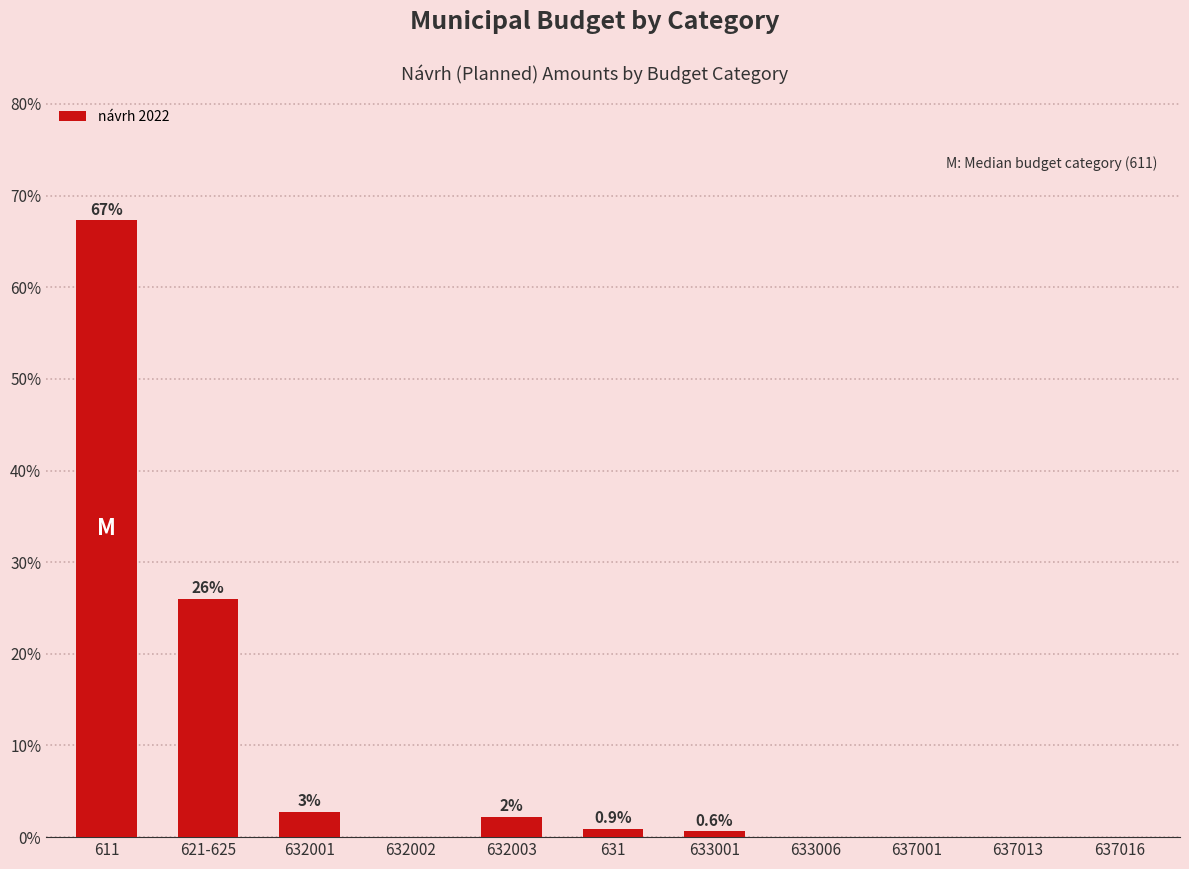

At which category does the chart reach its peak across all series?

611